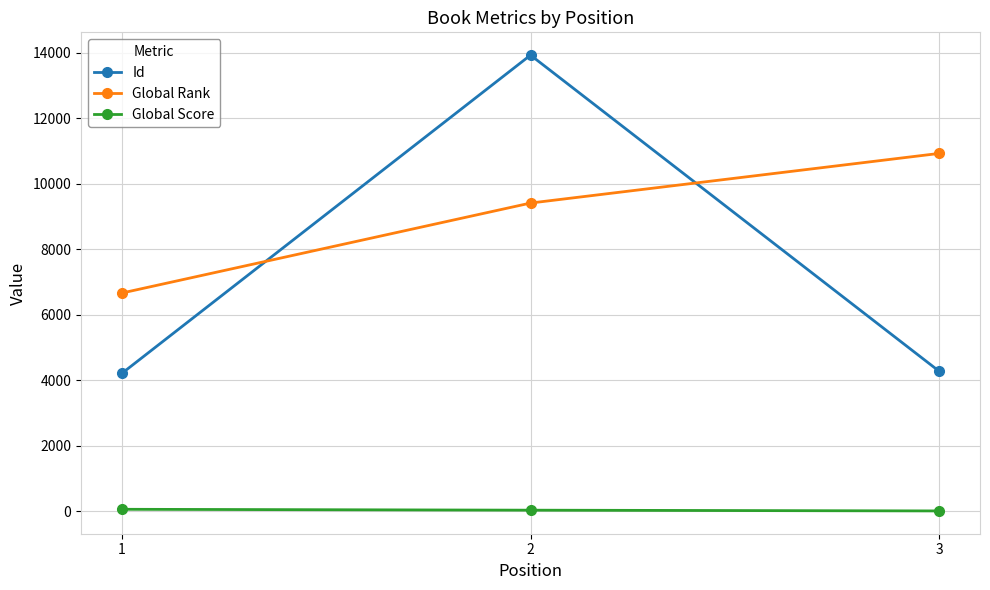

Is this an area chart (filled region under the line)?

No